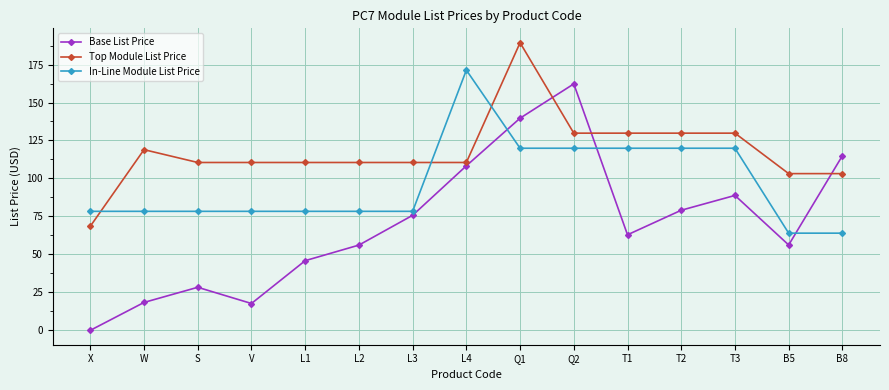

How many data points in In-Line Module List Price are above 78?

13